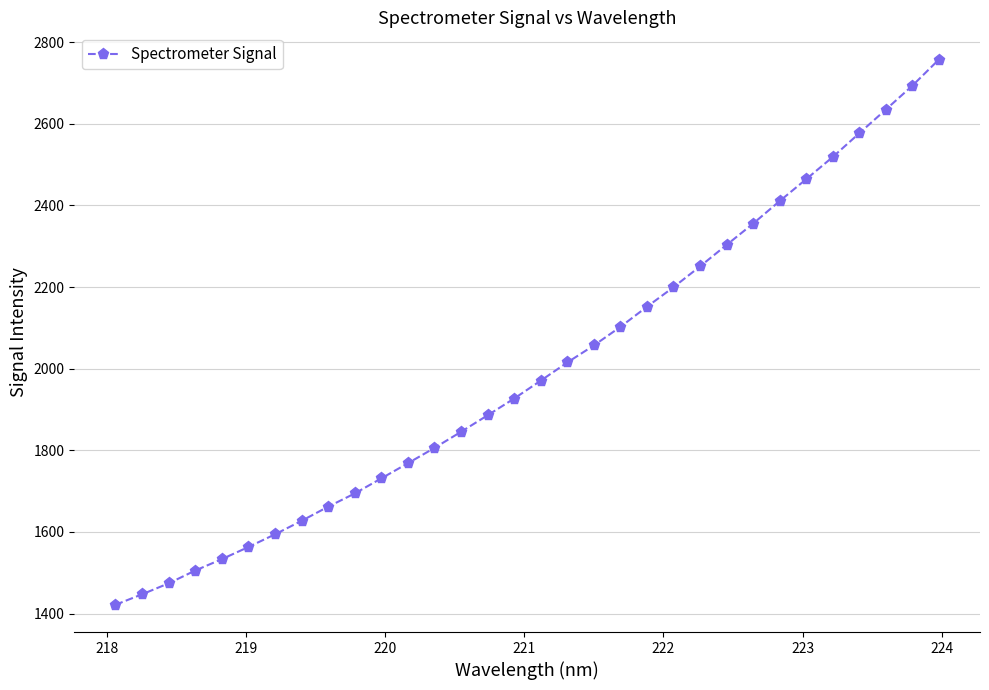

What is the smallest value displayed?

1421.6